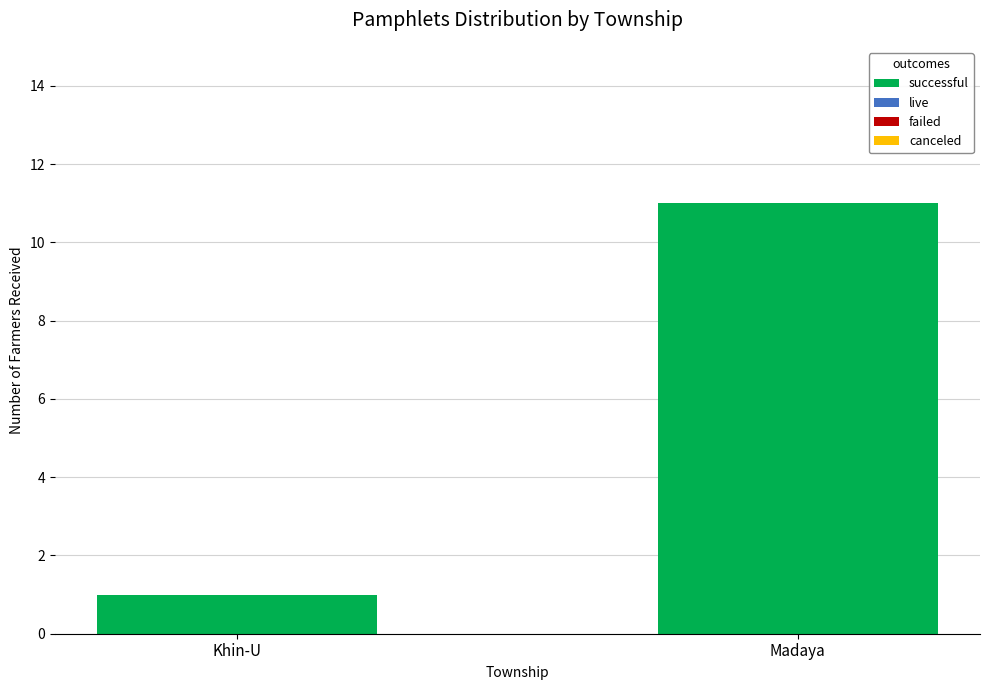

Does the chart contain any negative values?

No